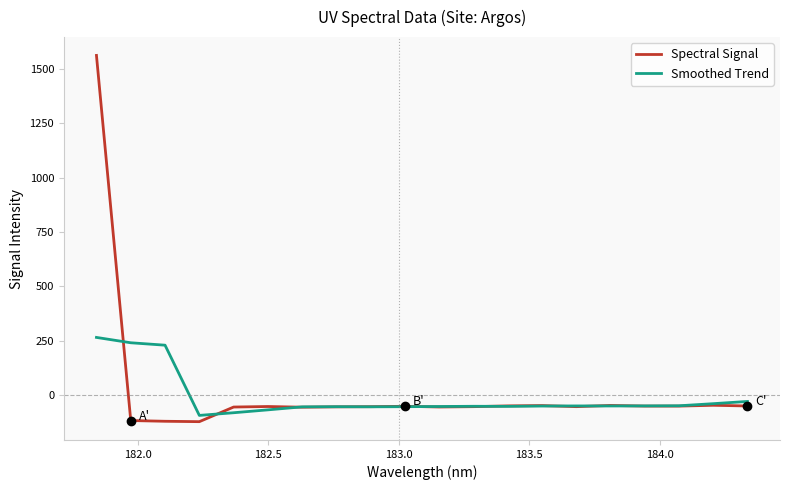

Which series has the widest spread of values?

Spectral Signal